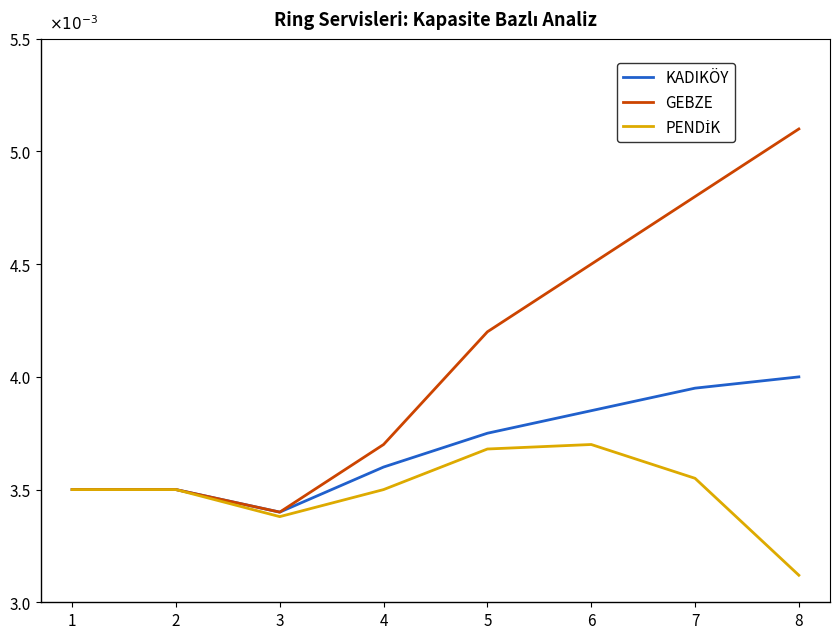

In KADIKÖY, how many points are lower than both neighbors (excluding endpoints)?

1